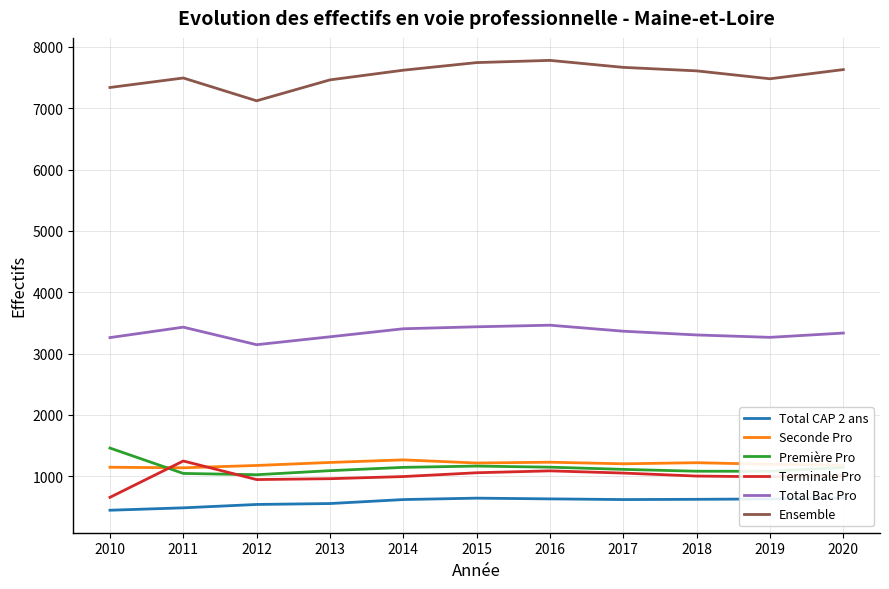

At which category does the chart reach its peak across all series?

2016